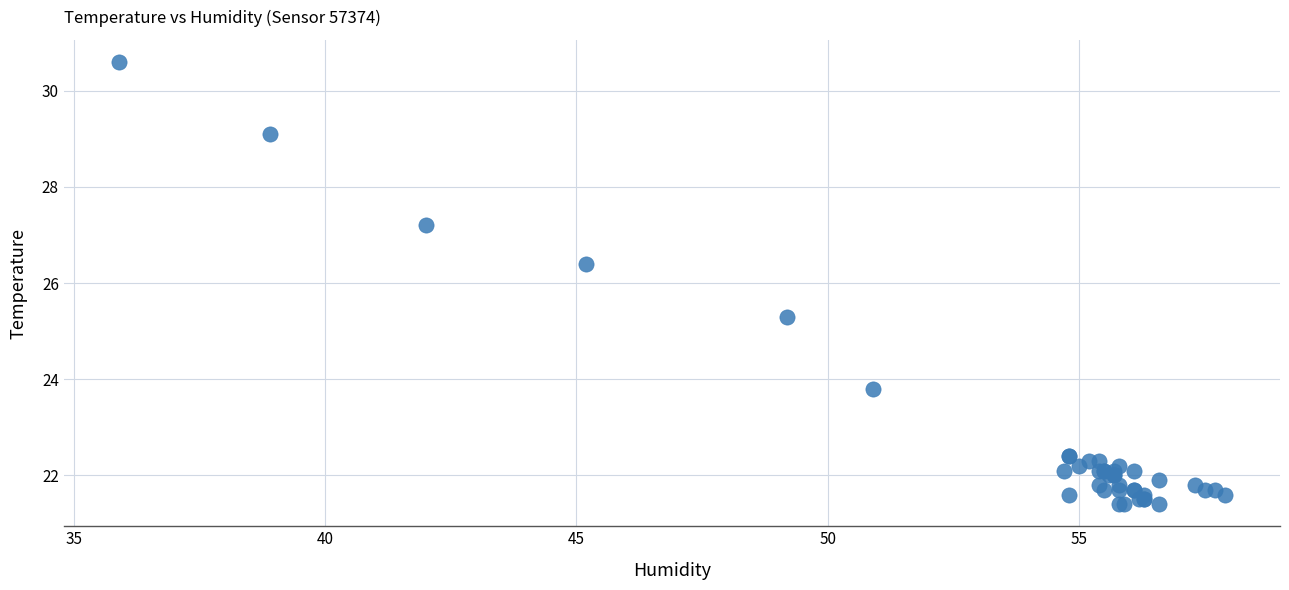

What Y value in the scatter plot is closest to 26?

26.4